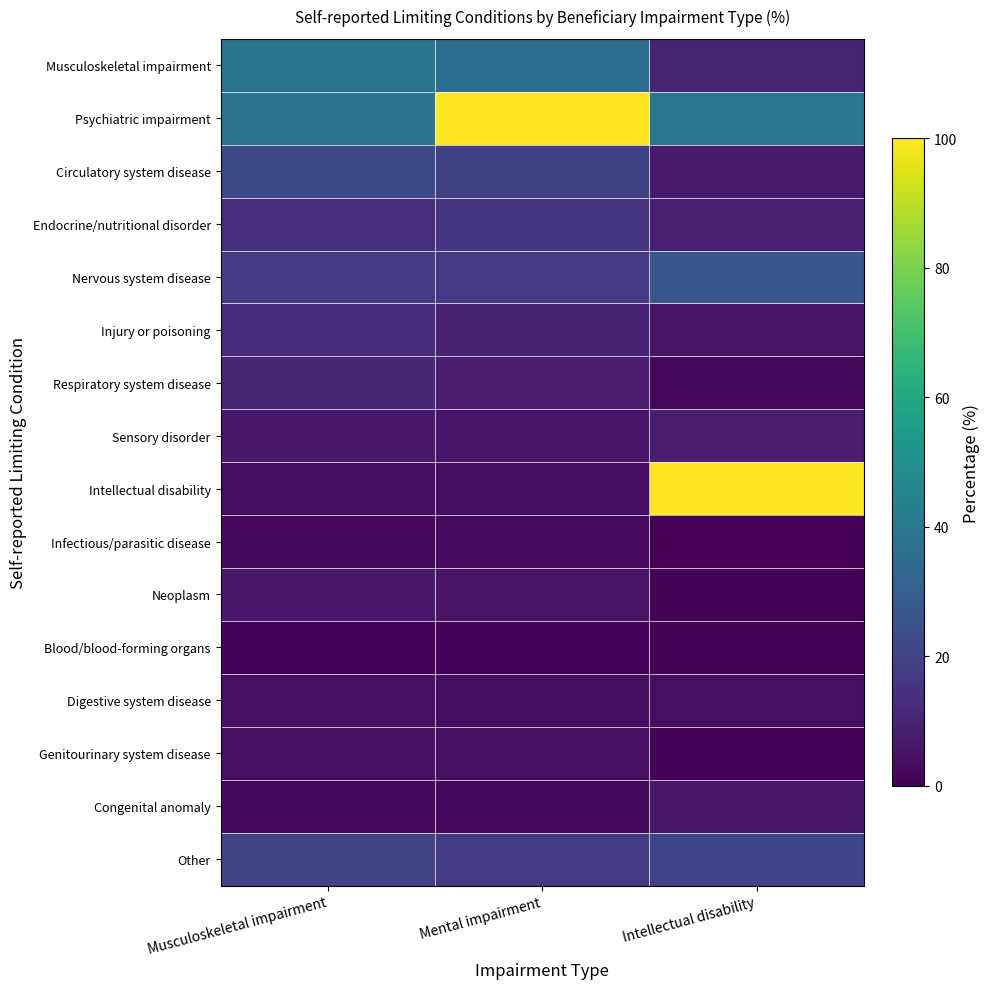

Which series has the largest total across all categories?

Psychiatric impairment